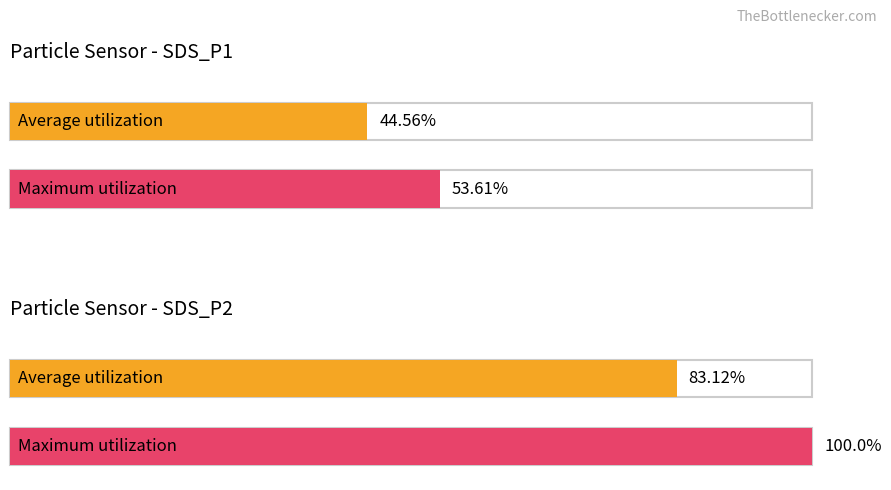

True or false: Average utilization has a value of 1.0 at SDS_P2.

False